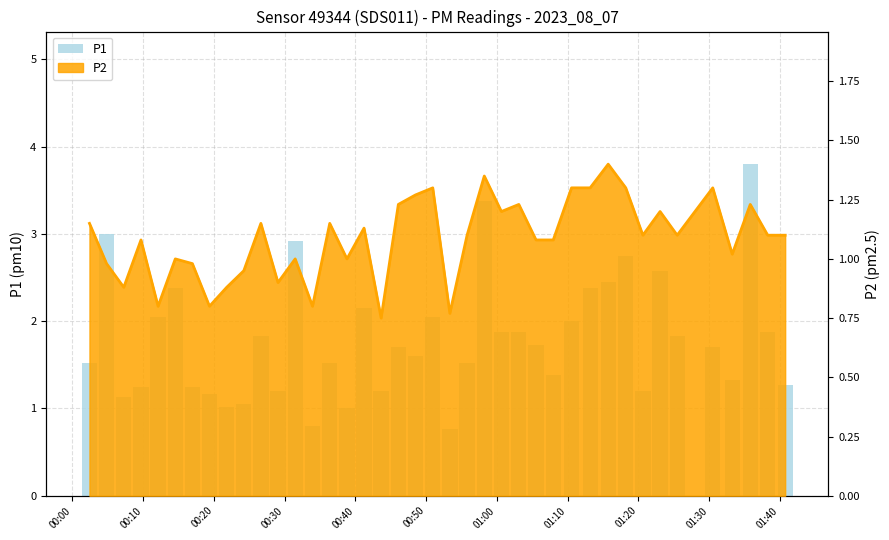

Reading left to right, extract all data points from this chart.

1.5	3.0	1.1	1.2	2.0	2.4	1.2	1.2	1.0	1.1	1.8	1.2	2.9	0.8	1.5	1.0	2.1	1.2	1.7	1.6	2.0	0.8	1.5	3.4	1.9	1.9	1.7	1.4	2.0	2.4	2.5	2.8	1.2	2.6	1.8	1.7	1.3	3.8	1.9	1.3